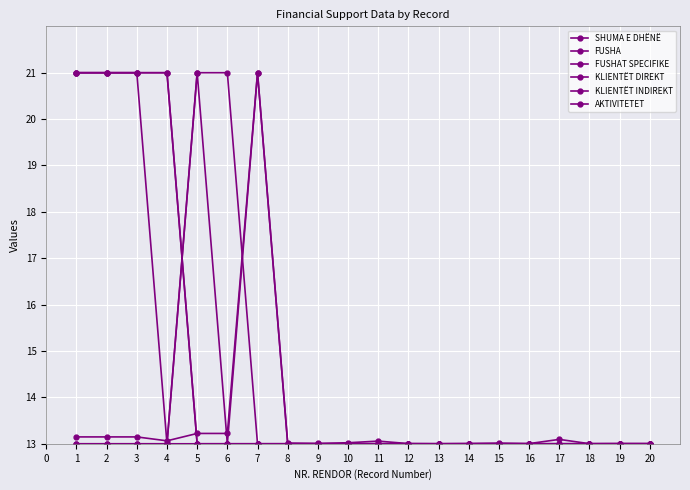

Which category has the lowest value across all series?

13